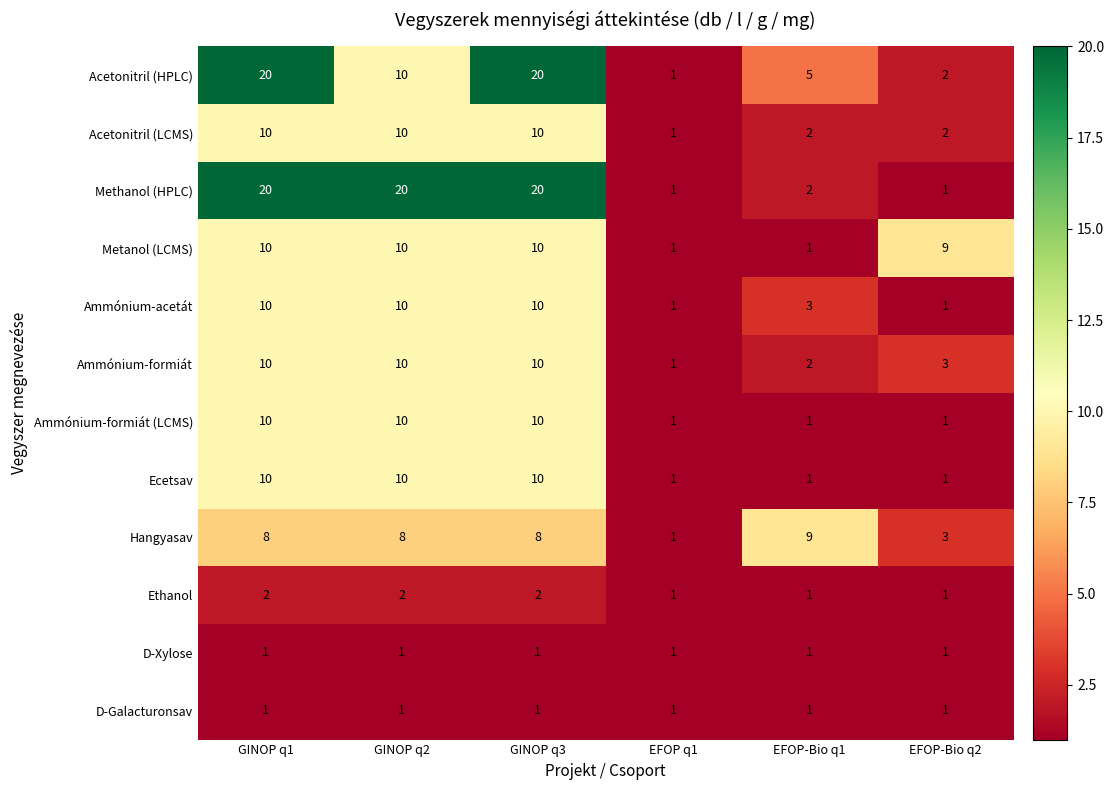

What is the total value across all series at GINOP q3?

112